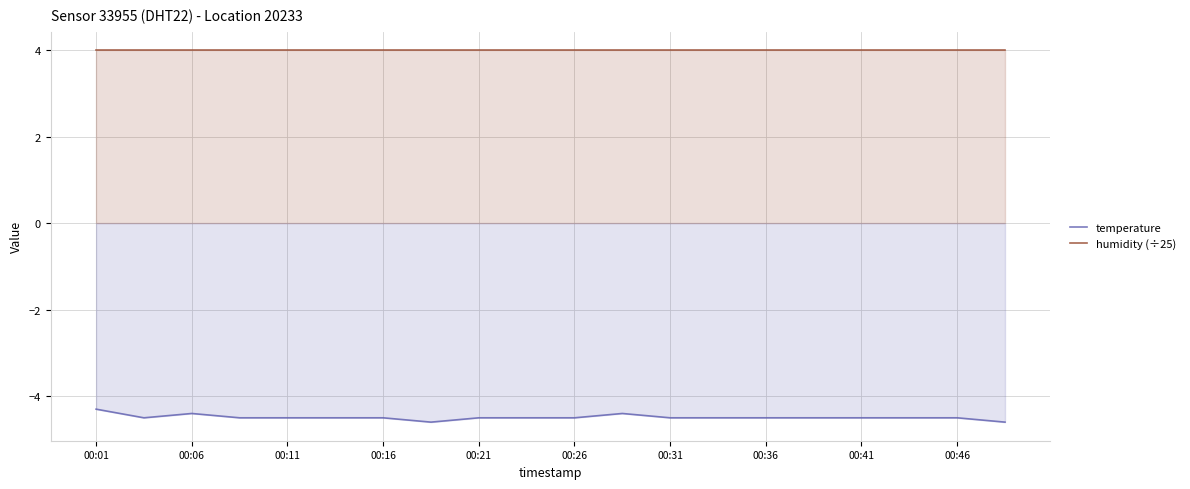

True or false: humidity (÷25) has more than 0 interior local peaks.

False